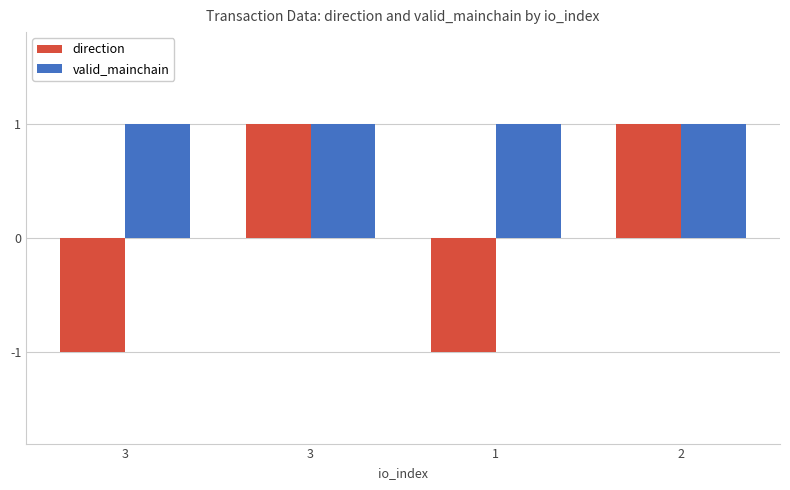

What are all the series names shown in the legend?

direction, valid_mainchain